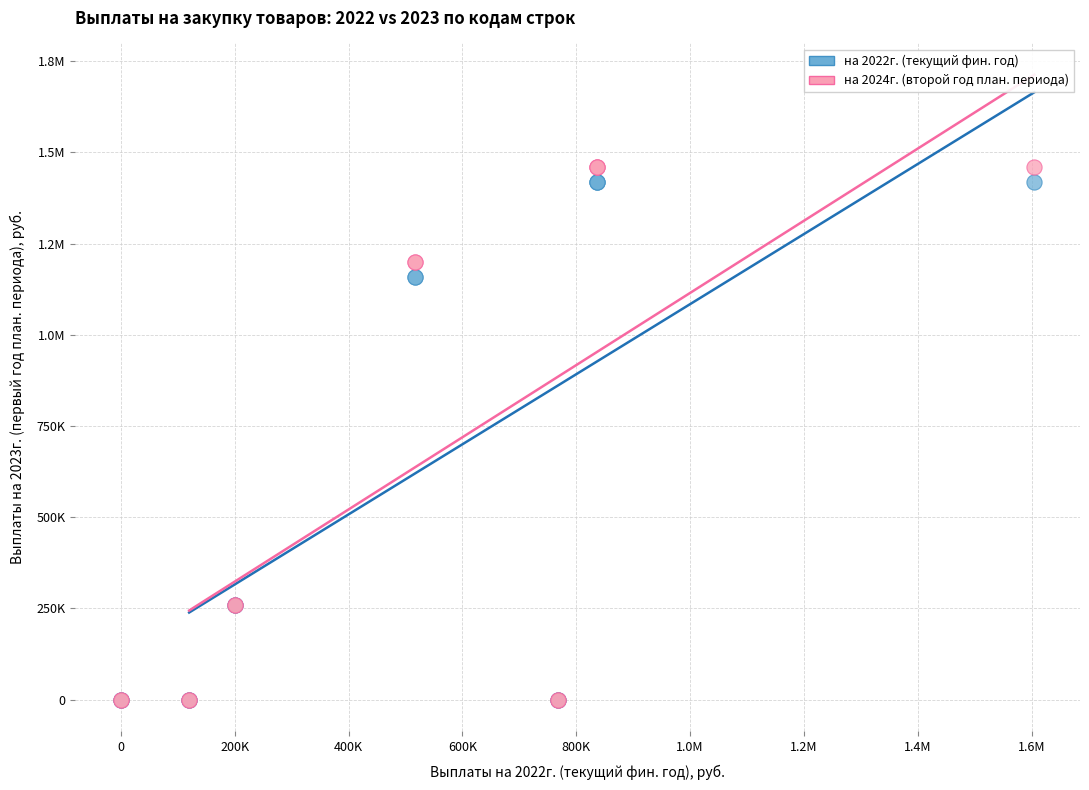

What are all the series names shown in the legend?

на 2022г. (текущий фин. год), на 2024г. (второй год план. периода)